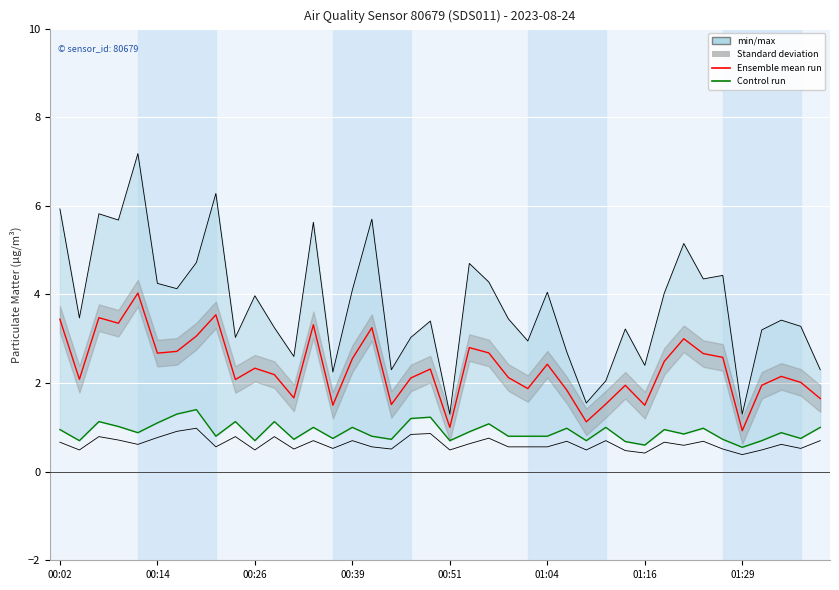

What position from the left is 17?

18